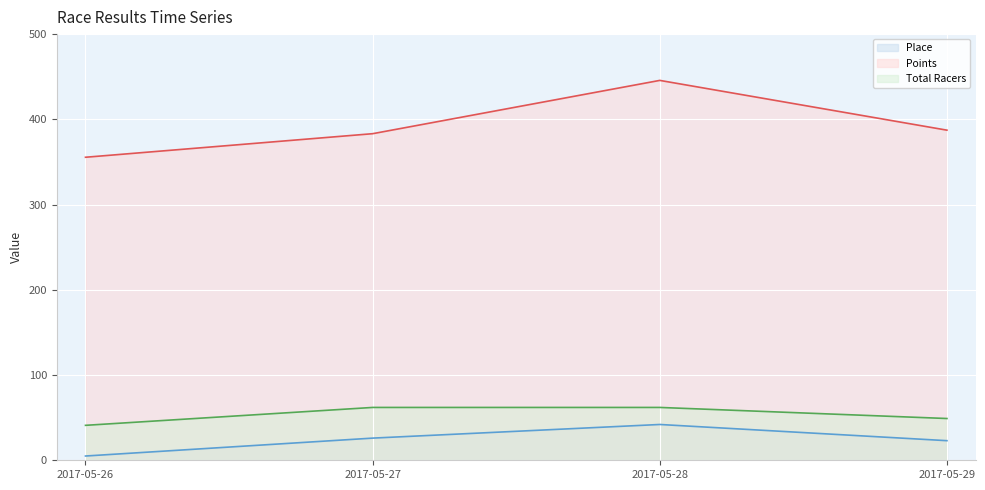

Reading left to right, extract all data points from this chart.

Place line: 5.0	26.0	42.0	23.0
Points line: 355.5	383.2	445.7	387.3
Total Racers line: 41.0	62.0	62.0	49.0